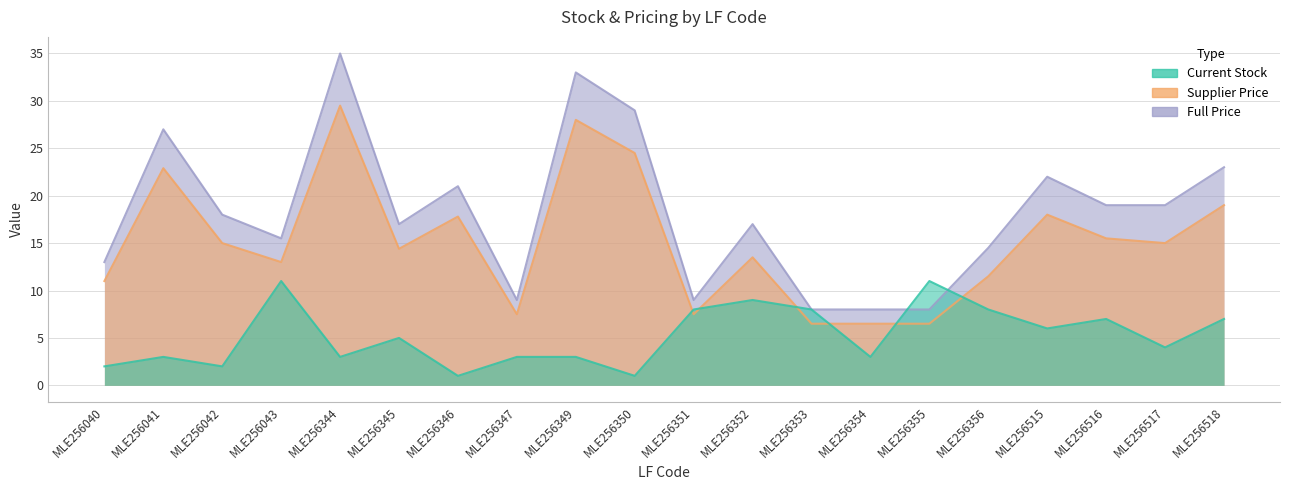

Reading right to left, transcribe all the data shown in this chart.

Current Stock: 7.0	4.0	7.0	6.0	8.0	11.0	3.0	8.0	9.0	8.0	1.0	3.0	3.0	1.0	5.0	3.0	11.0	2.0	3.0	2.0
Supplier Price: 19.0	15.0	15.5	18.0	11.5	6.5	6.5	6.5	13.5	7.5	24.5	28.0	7.5	17.8	14.4	29.5	13.0	15.0	22.9	11.0
Full Price: 23.0	19.0	19.0	22.0	14.5	8.0	8.0	8.0	17.0	9.0	29.0	33.0	9.0	21.0	17.0	35.0	15.5	18.0	27.0	13.0